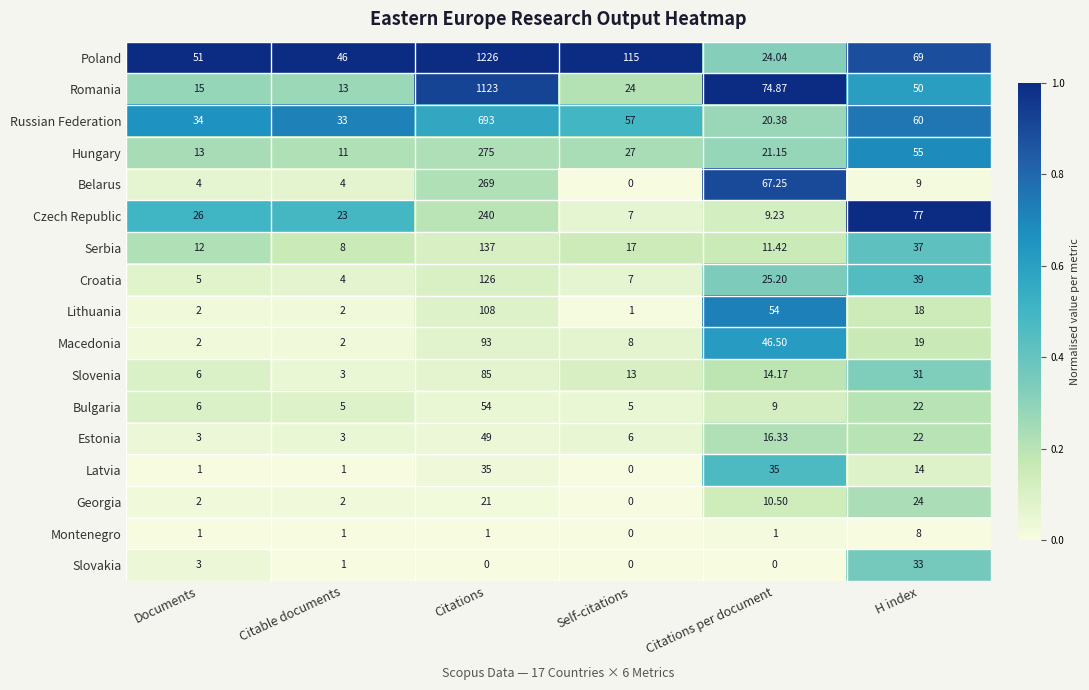

Count the number of data series in this chart.

17